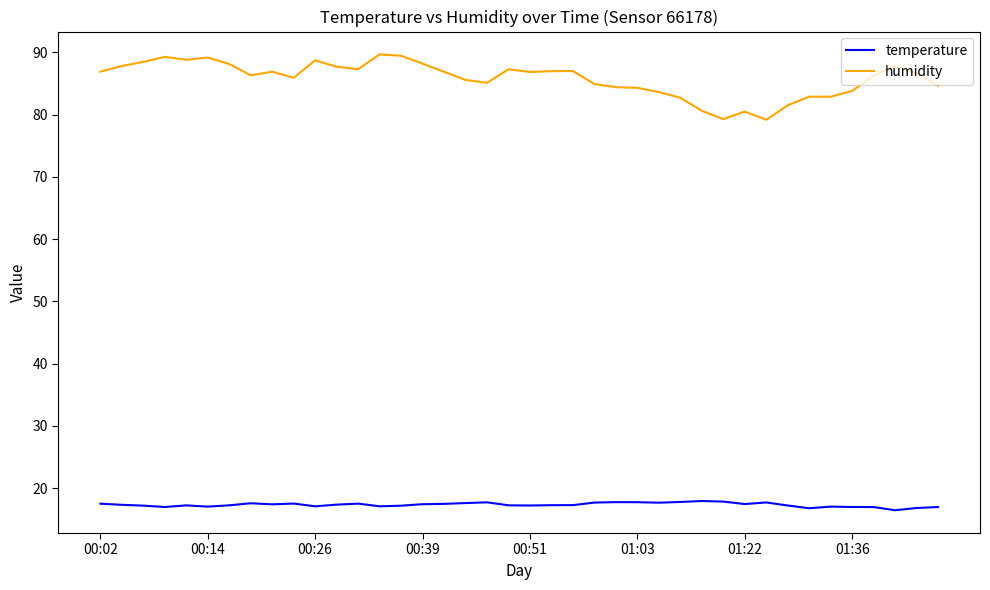

What is the minimum value for humidity?

79.2